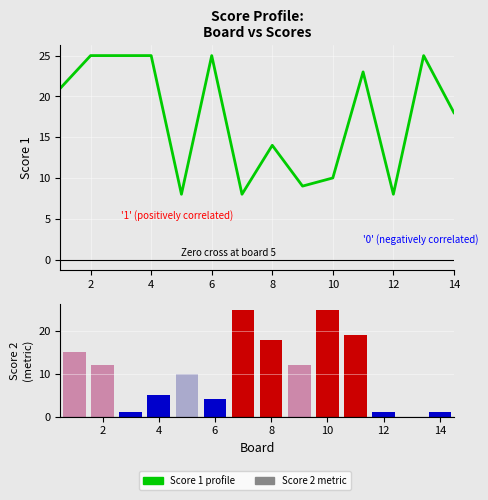

What is the difference between the maximum and minimum values in the Score 1 series?

17